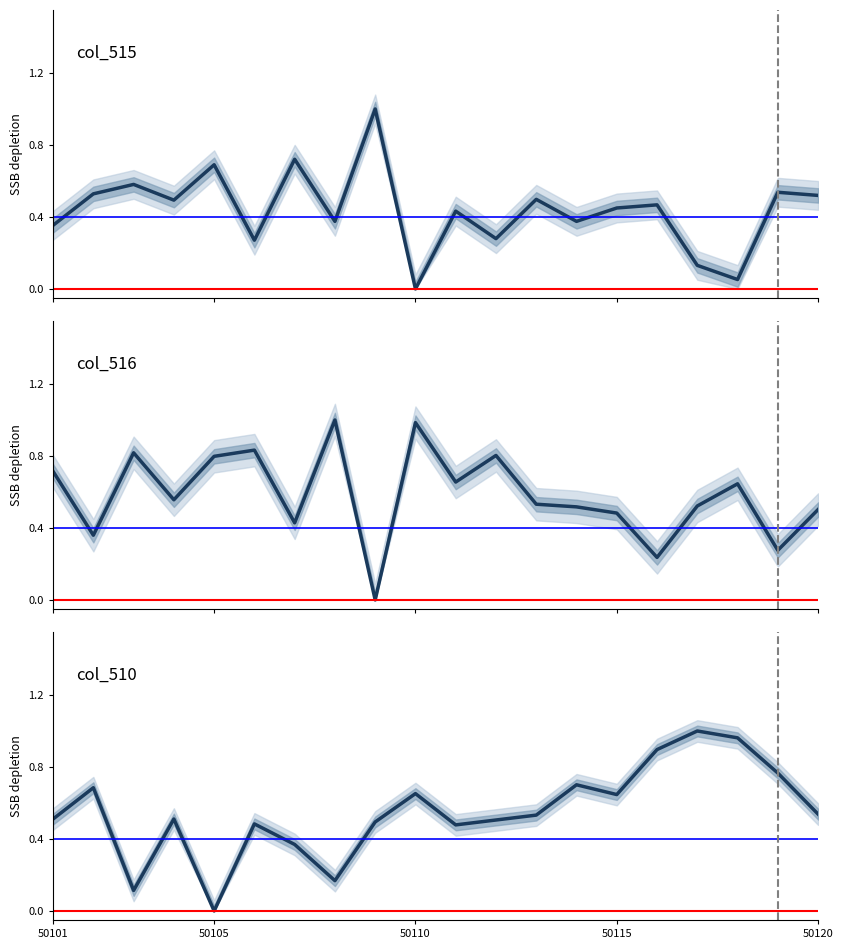

In col_516, how many points are lower than both neighbors (excluding endpoints)?

7